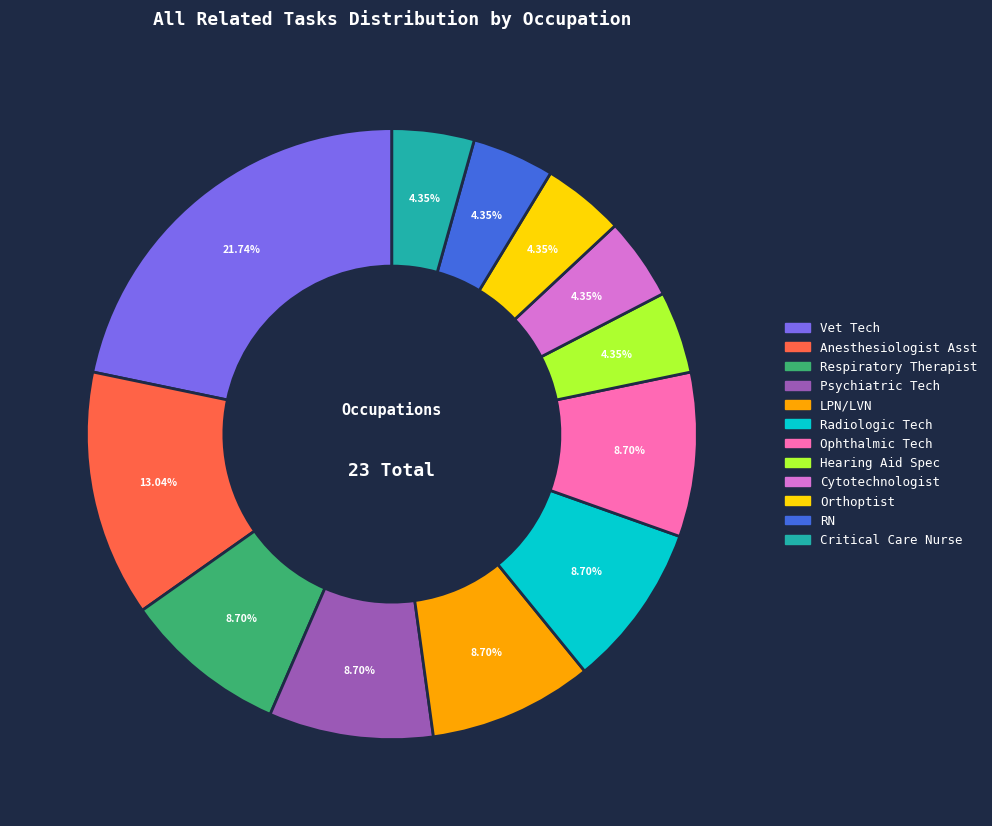

Is there a majority slice in this chart?

No